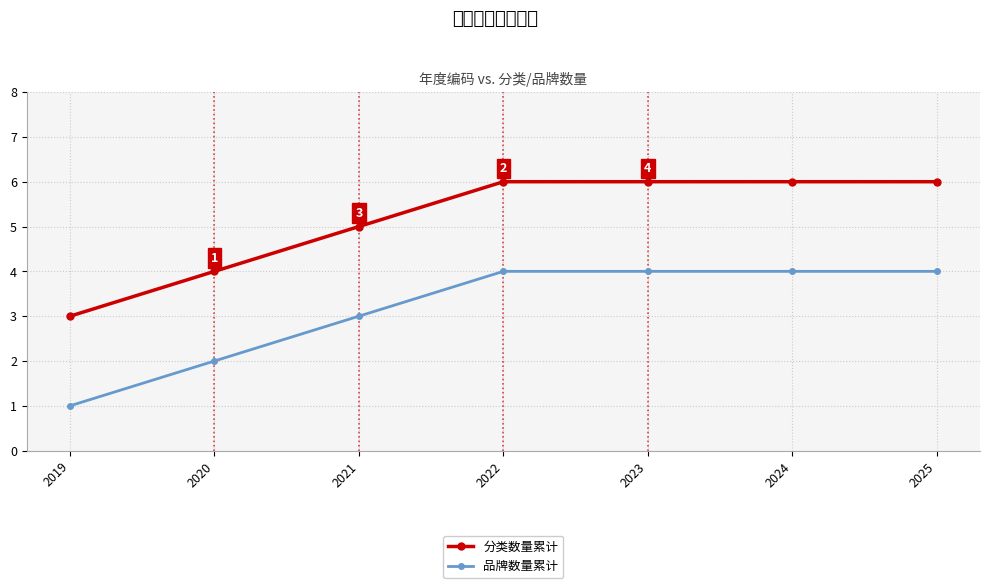

Is this an area chart (filled region under the line)?

No